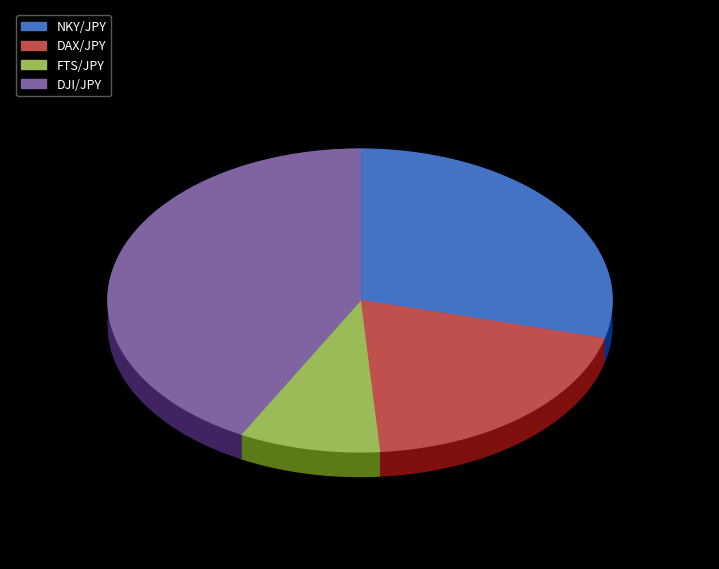

Does any single category account for the majority?

No